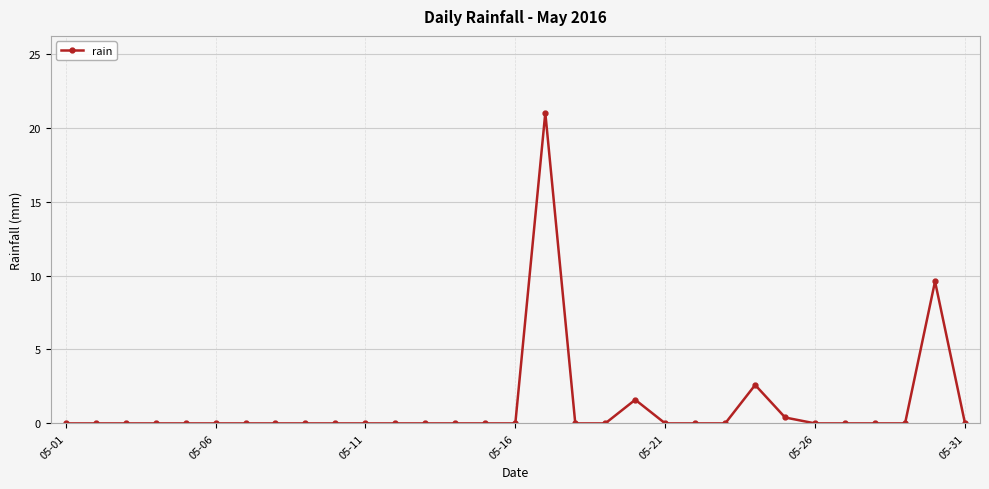

True or false: there are more than 1 points higher than both neighbors.

True